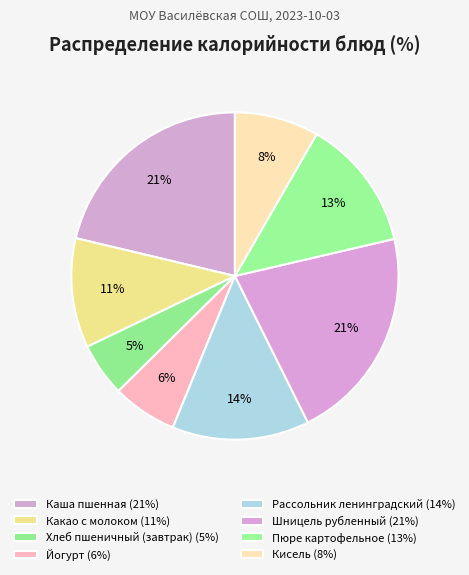

How many segments does this pie chart have?

8